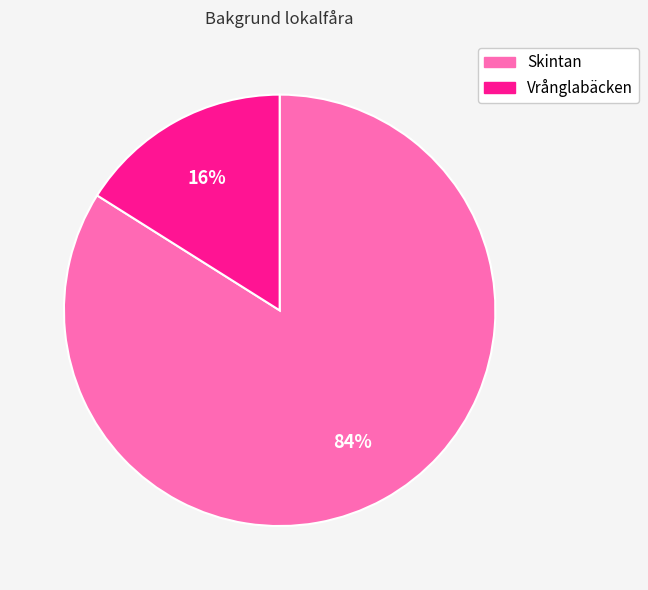

Which category has the biggest portion of the pie?

Skintan